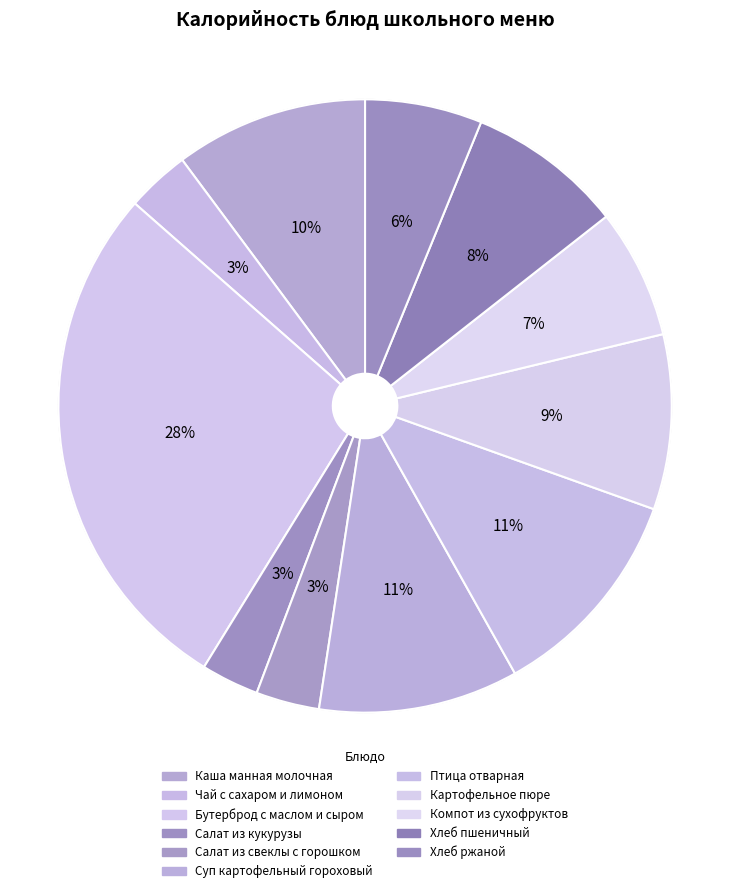

Does Каша манная молочная represent more than half of the total?

No